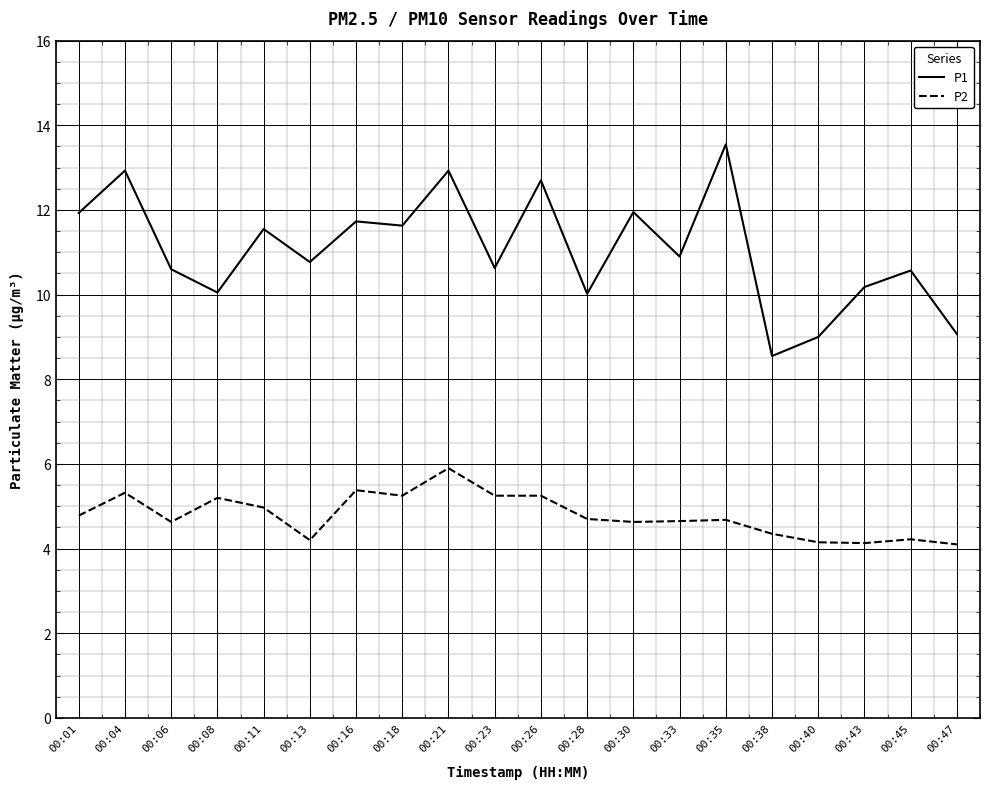

What is the difference between the maximum and minimum values in the P2 series?

1.8